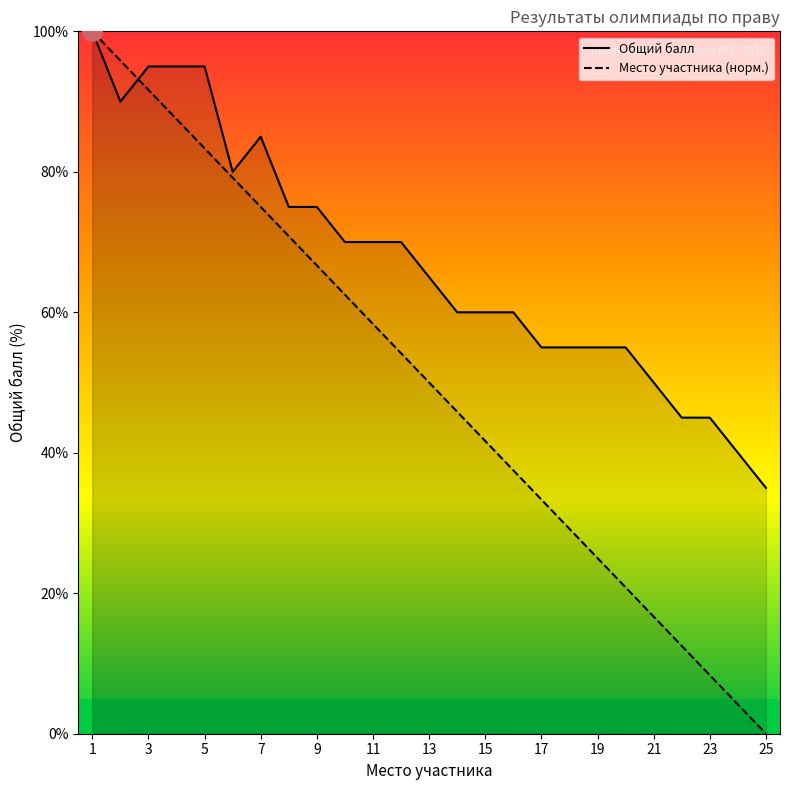

At how many categories does at least one series exceed 51?

20